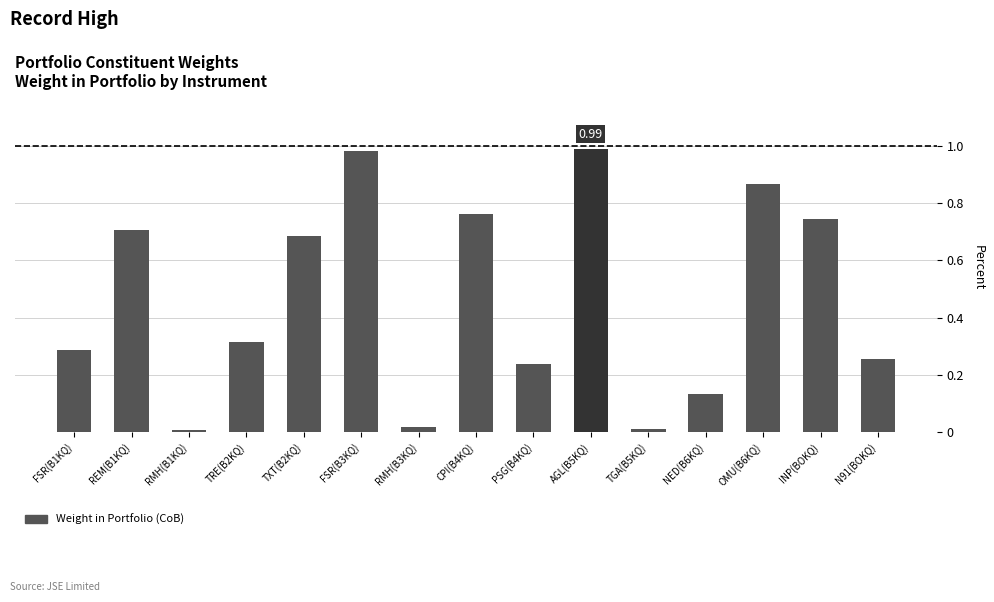

How many data points does each series have?

15